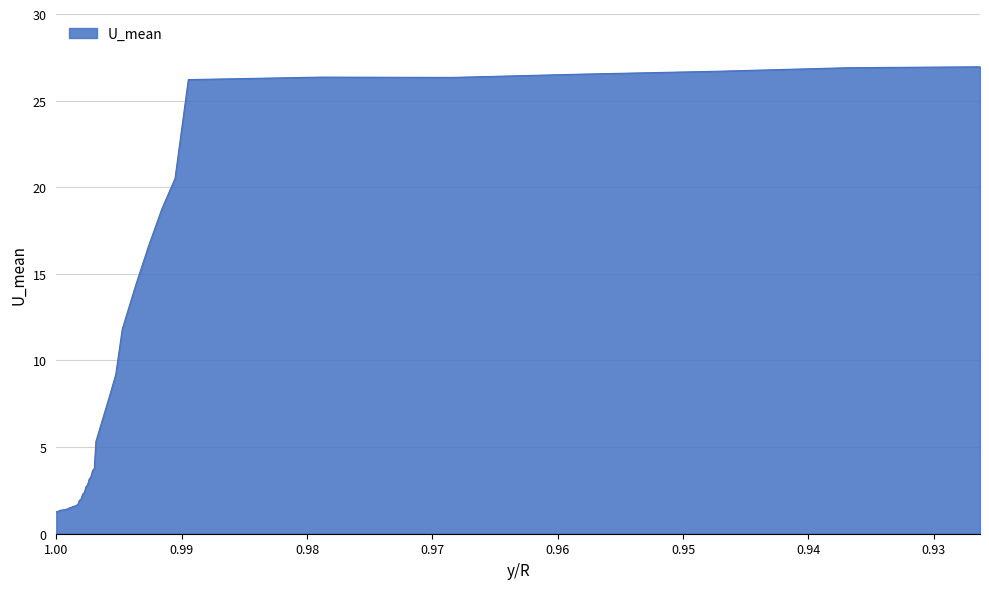

What position from the right is 0.99053?

8